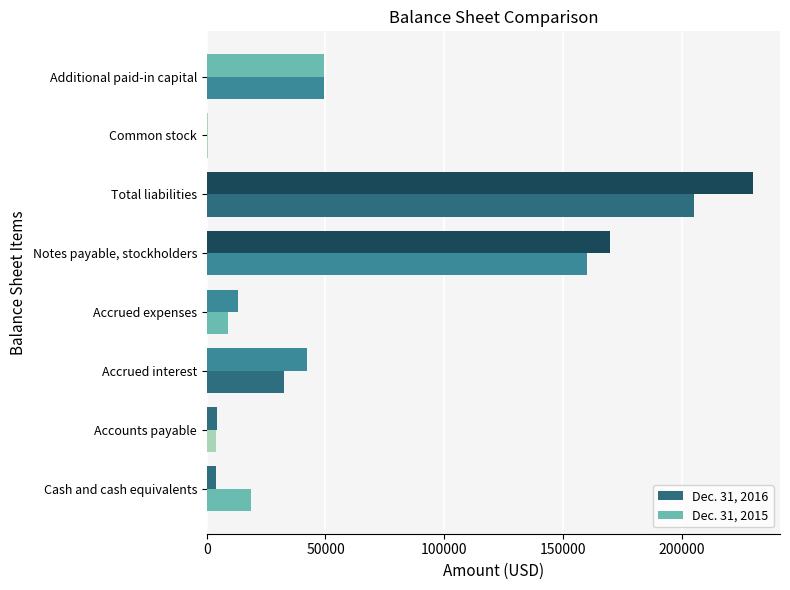

How many distinct data groups are displayed?

2